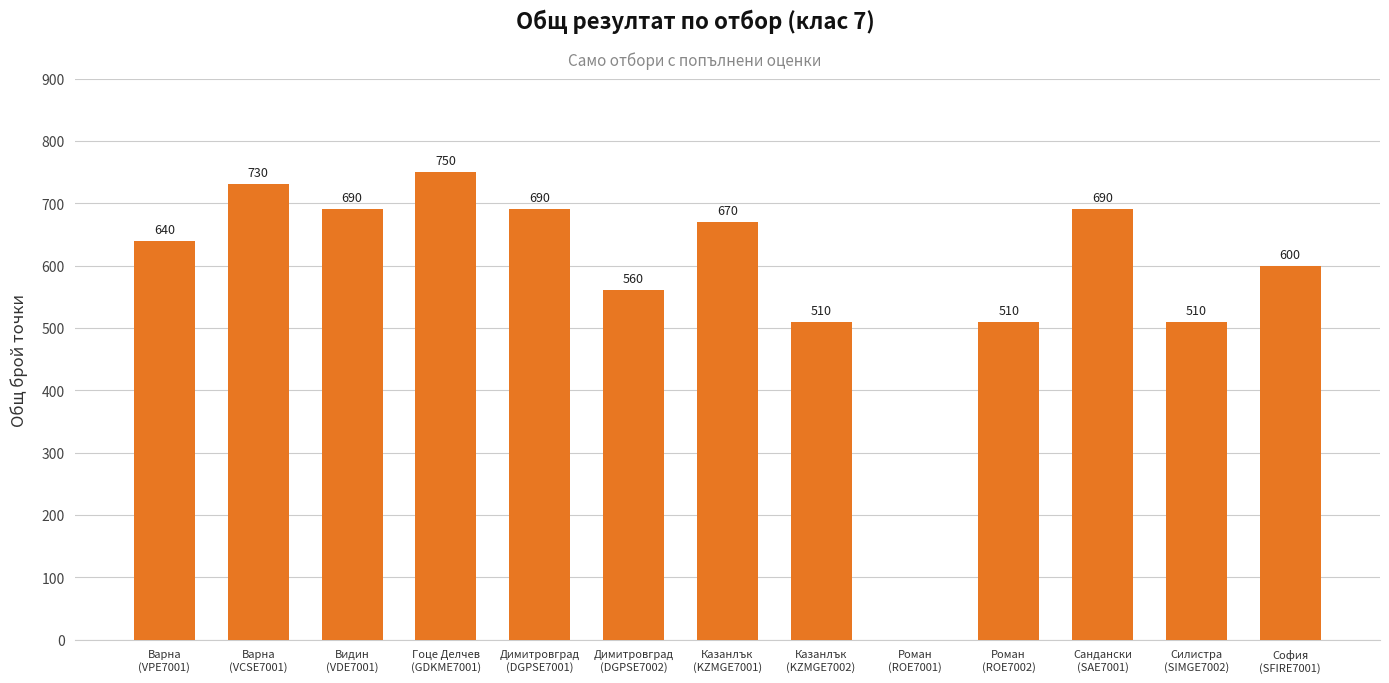

Reading left to right, list all the values displayed in this chart.

640	730	690	750	690	560	670	510	0	510	690	510	600